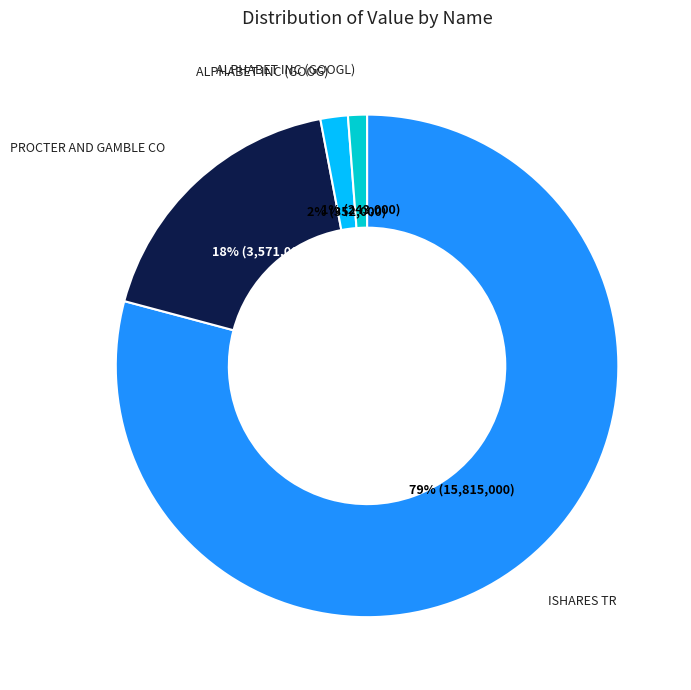

The PROCTER AND GAMBLE CO slice represents 4% of the pie. True or false?

False